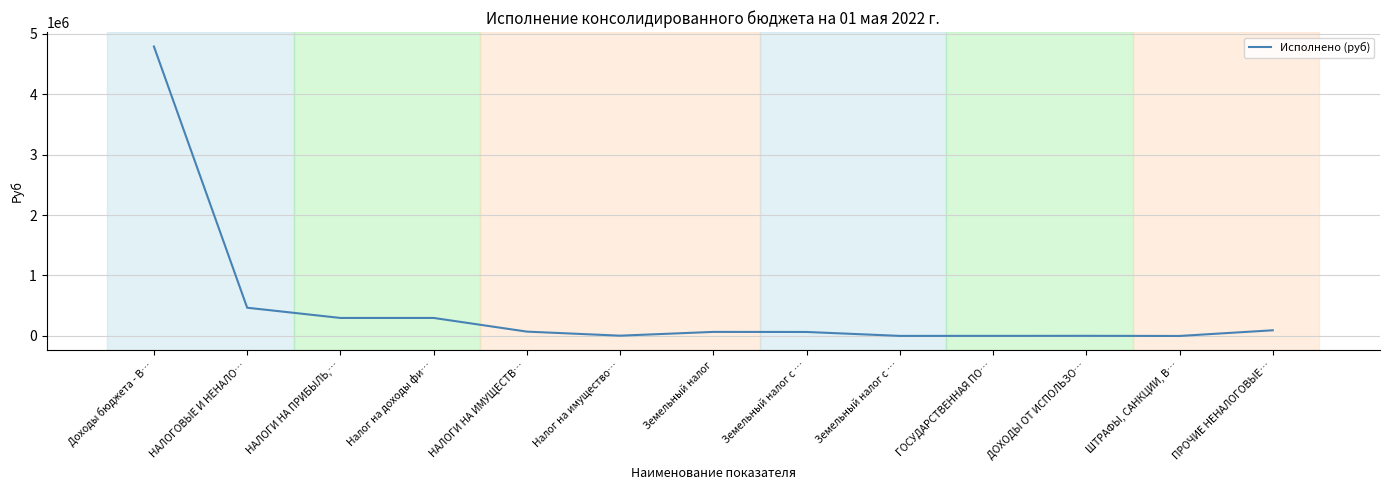

How many lines are shown in the chart?

1